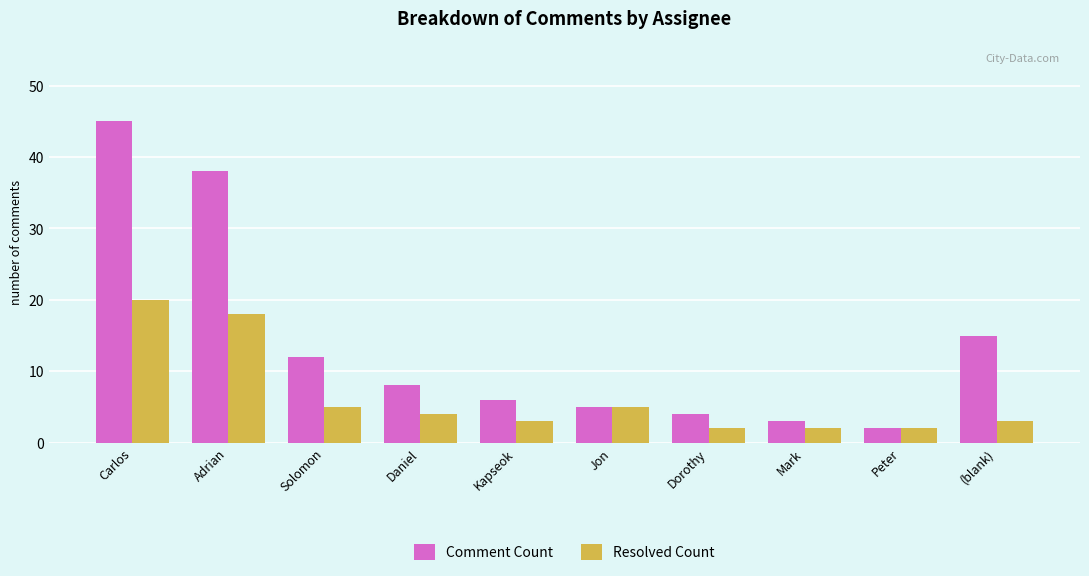

Is the value of Resolved Count at Kapseok greater than the value of Comment Count at (blank)?

No